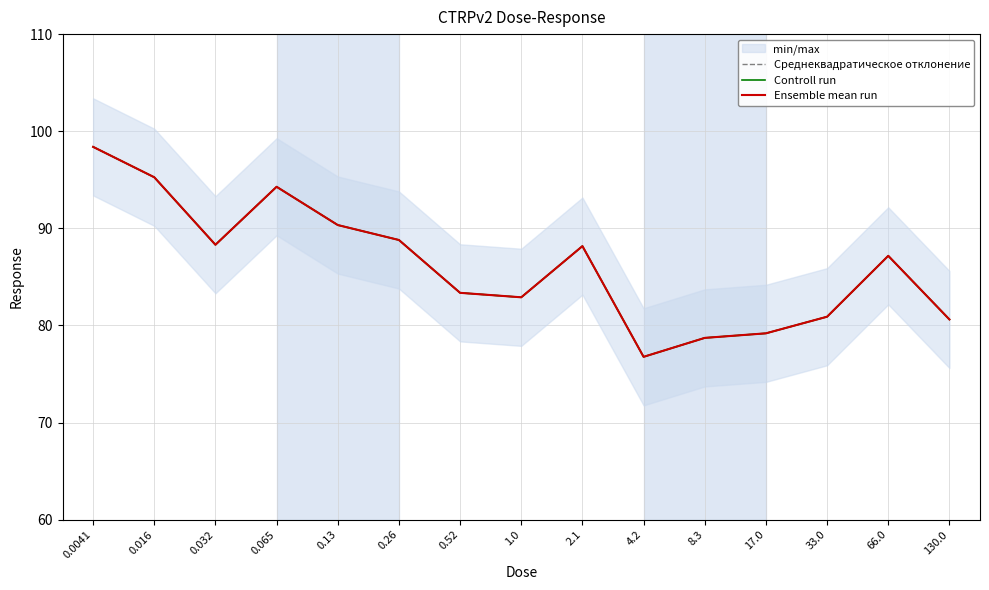

At which label does Controll run first exceed 87?

0.0041